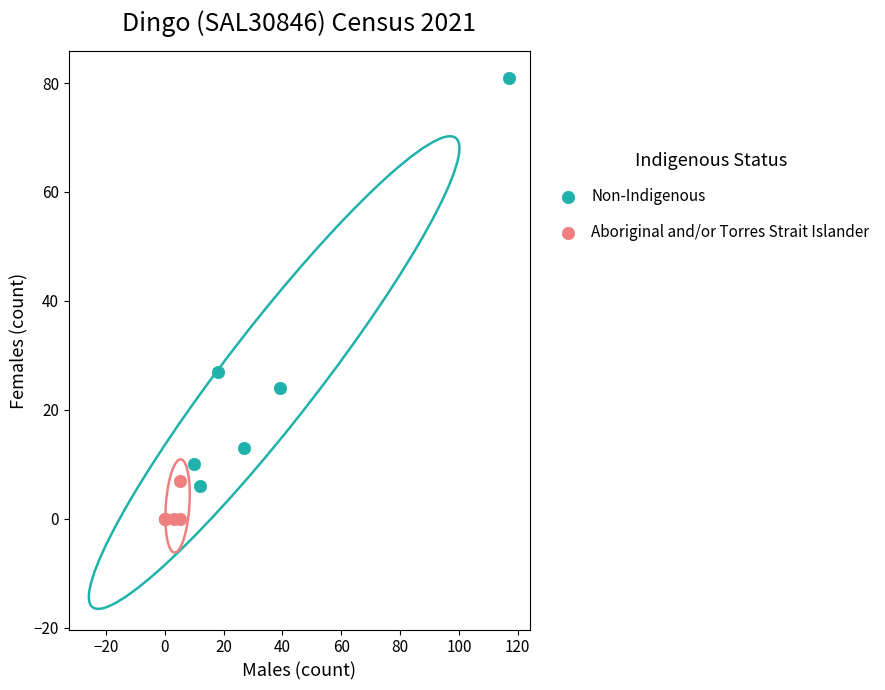

Which series reaches the minimum Y coordinate?

Aboriginal and/or Torres Strait Islander